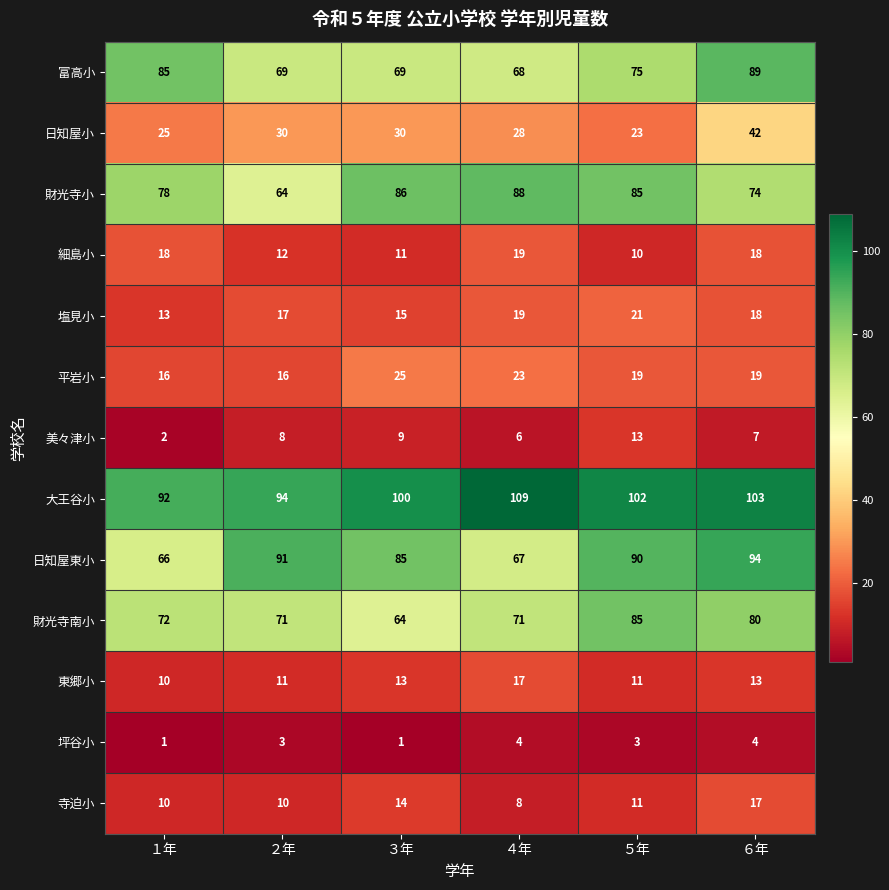

What is the total value across all series at ４年?

527